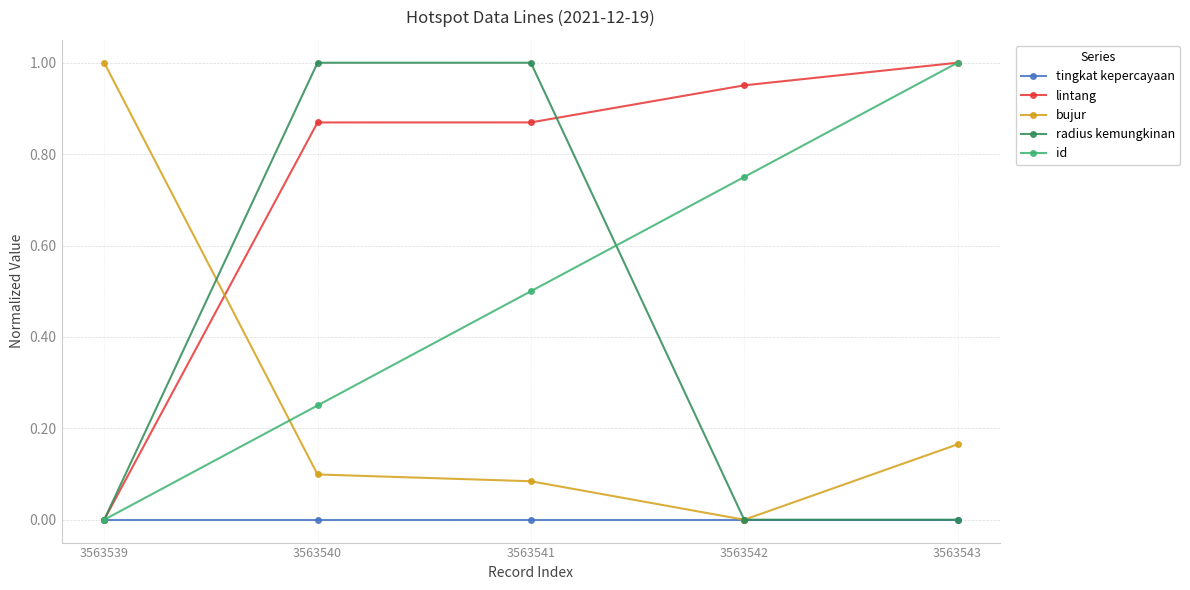

True or false: id has more than 1 interior local peaks.

False